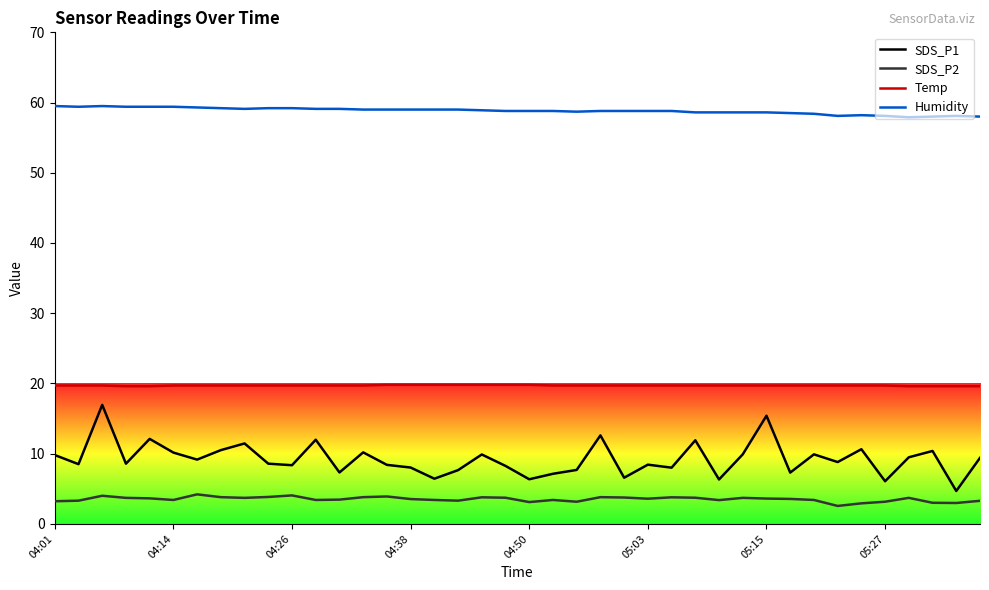

True or false: SDS_P2 and SDS_P1 cross at least once.

False